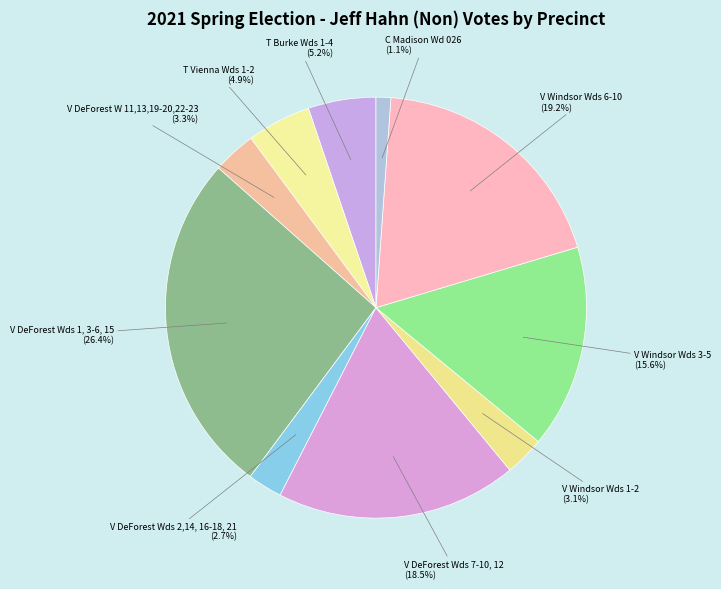

Rank the categories by value from highest to lowest.

V DeForest Wds 1, 3-6, 15, V Windsor Wds 6-10, V DeForest Wds 7-10, 12, V Windsor Wds 3-5, T Burke Wds 1-4, T Vienna Wds 1-2, V DeForest W 11,13,19-20,22-23, V Windsor Wds 1-2, V DeForest Wds 2,14, 16-18, 21, C Madison Wd 026